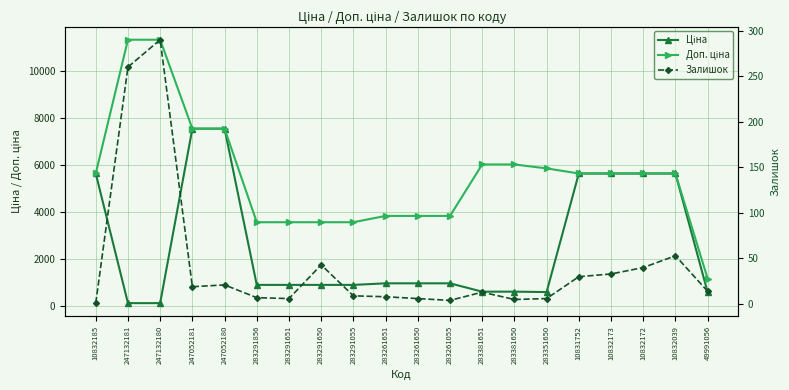

True or false: Доп. ціна and Залишок cross at least once.

False